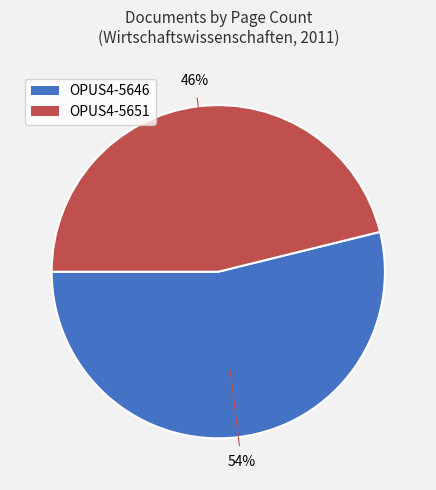

Do OPUS4-5651 and OPUS4-5646 together represent more than half of the pie?

Yes